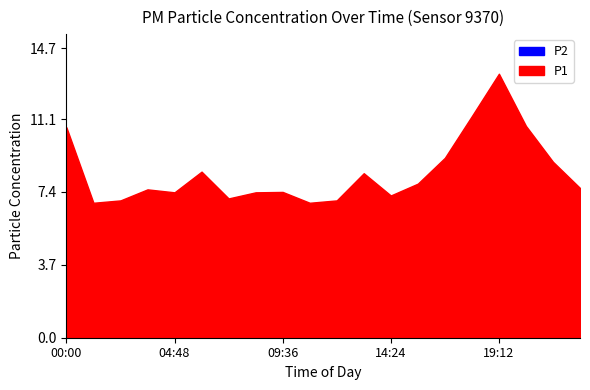

Which has a higher value, 08:24 or 01:12?

08:24